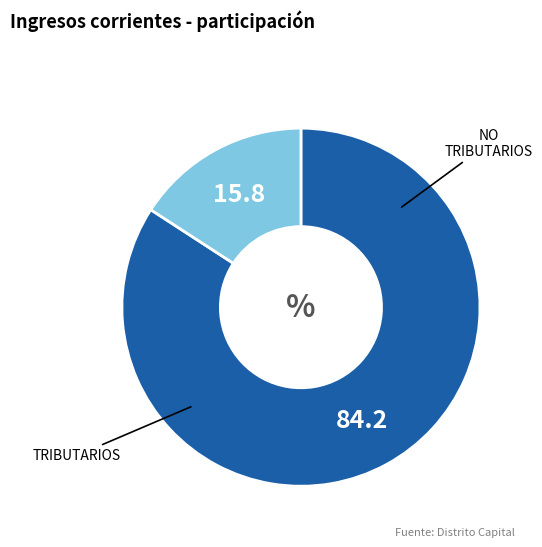

Is there a majority slice in this chart?

Yes